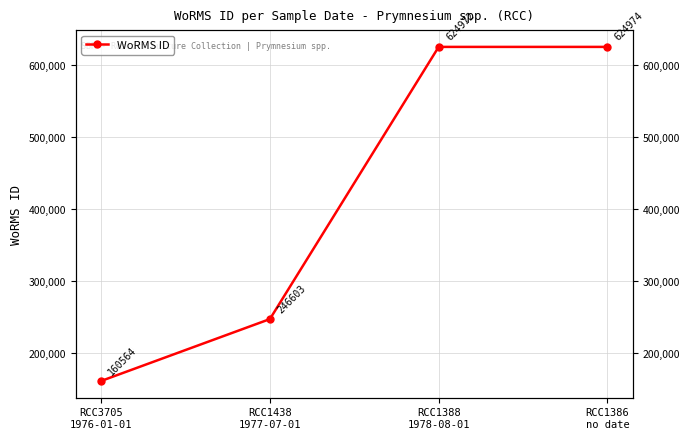

Rank the categories by value from lowest to highest.

RCC3705
1976-01-01, RCC1438
1977-07-01, RCC1388
1978-08-01, RCC1386
no date